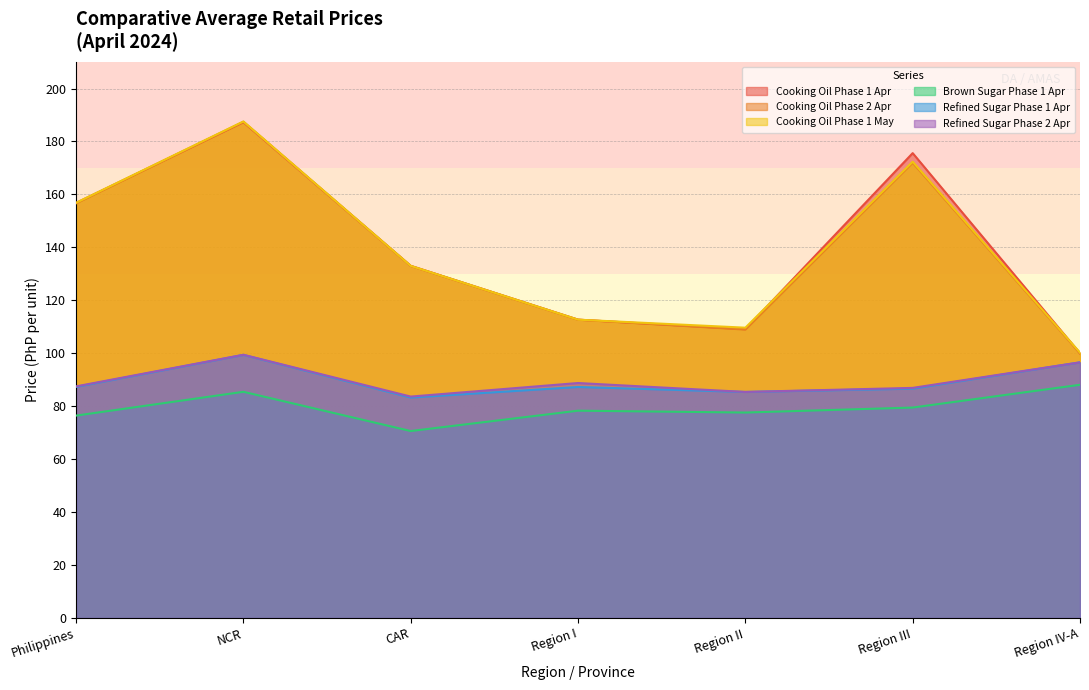

How many lines are shown in the chart?

6